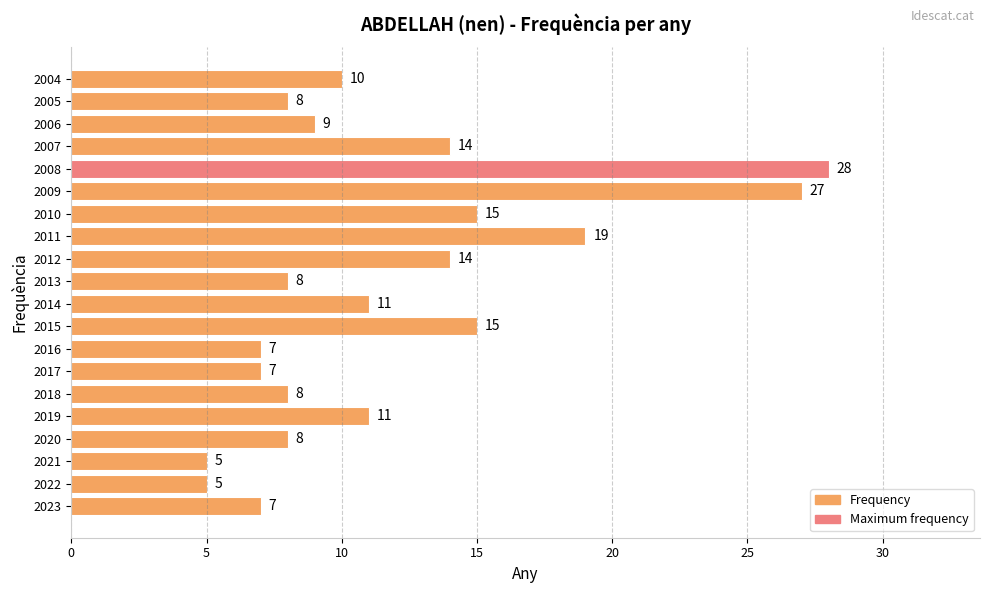

What is the sum of the values at 2022 and 2007?

19